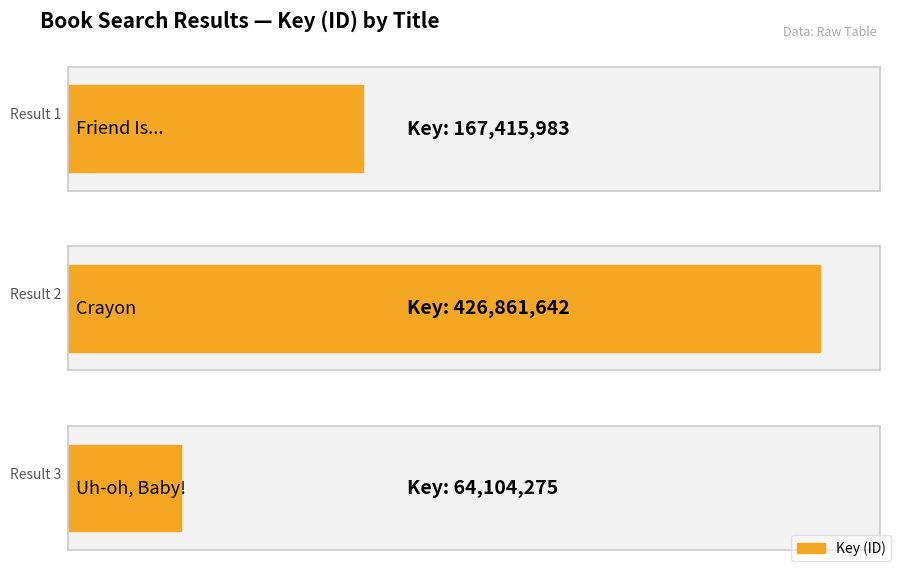

At which label does the data first exceed 167415983?

Crayon